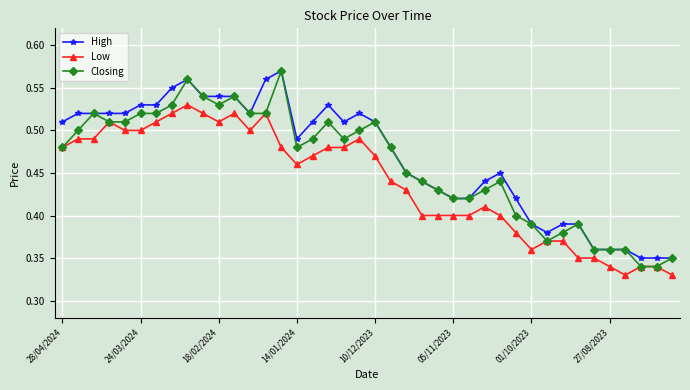

Which series has the largest range (max minus min)?

Closing